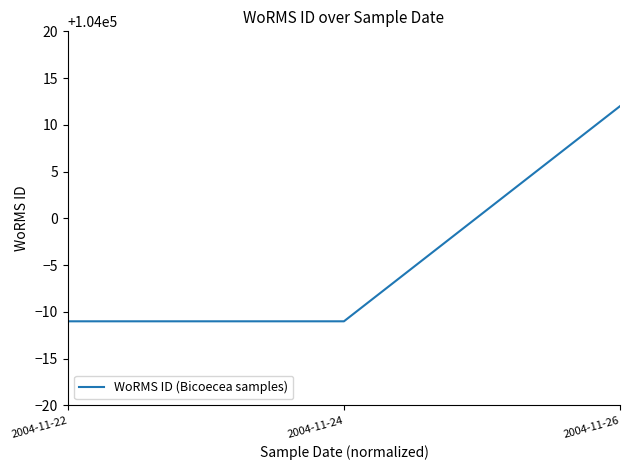

What is the difference between the maximum and second lowest values?

23